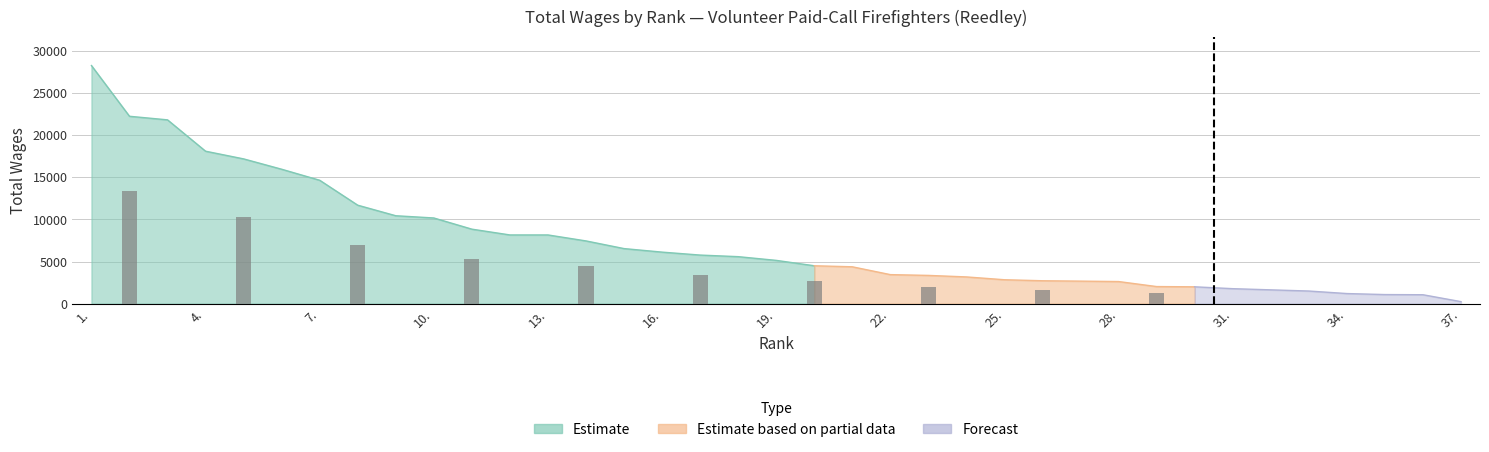

How many values are below 5140?

18